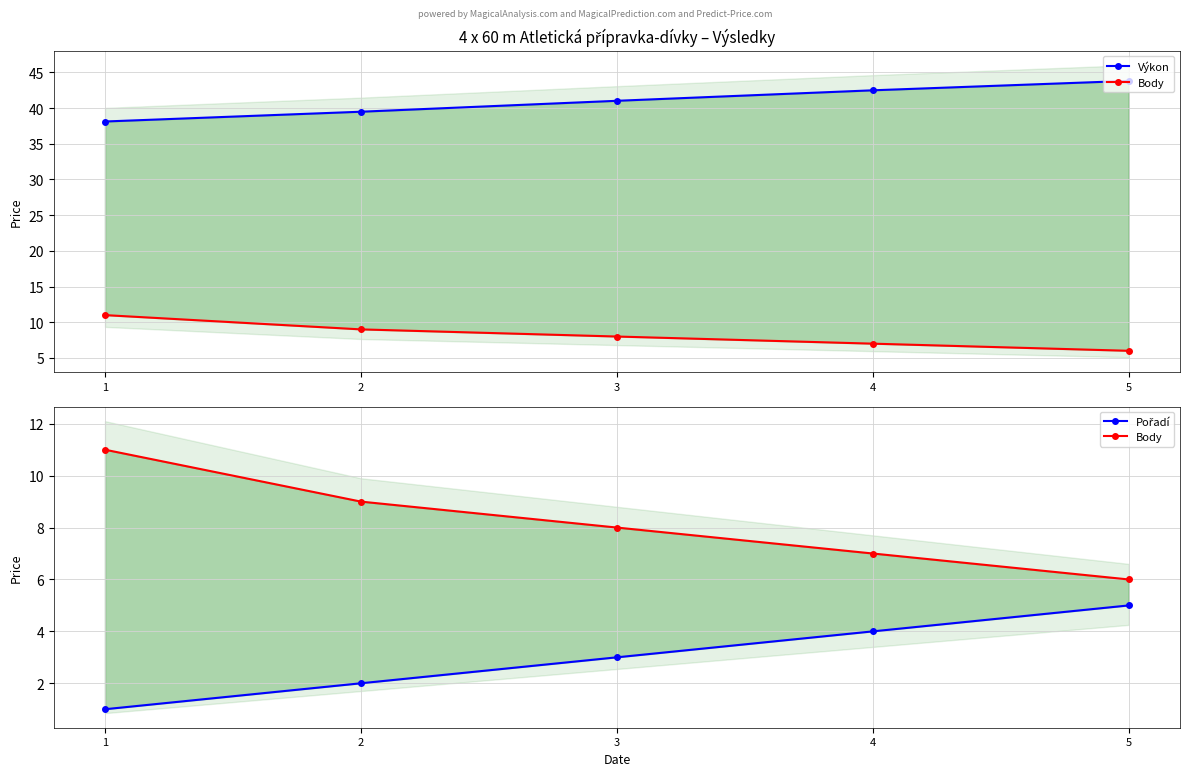

What value does the Body series have at 4?

7.0